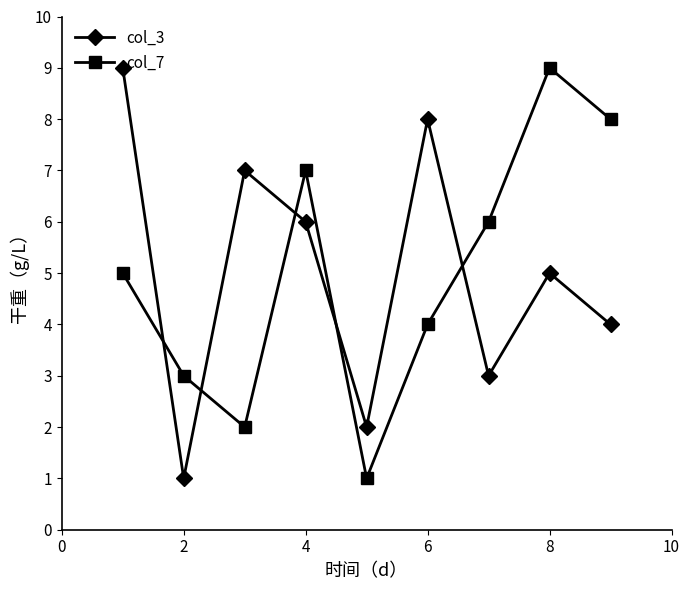

Reading right to left, list all the values displayed in this chart.

col_3: 4	5	3	8	2	6	7	1	9
col_7: 8	9	6	4	1	7	2	3	5